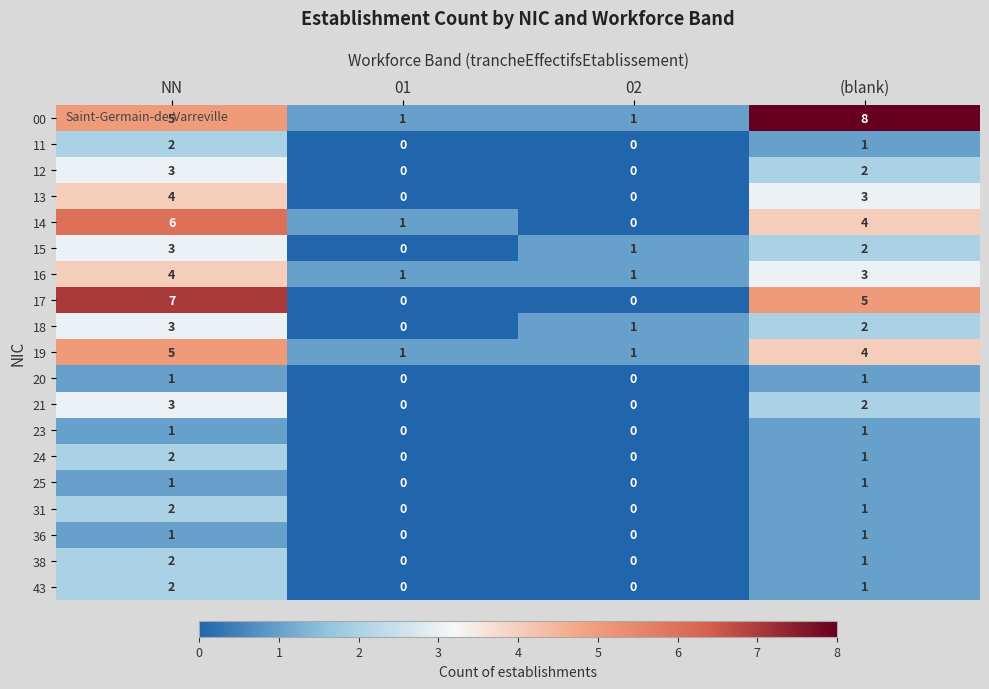

True or false: 31 has a value of 0 at 02.

True